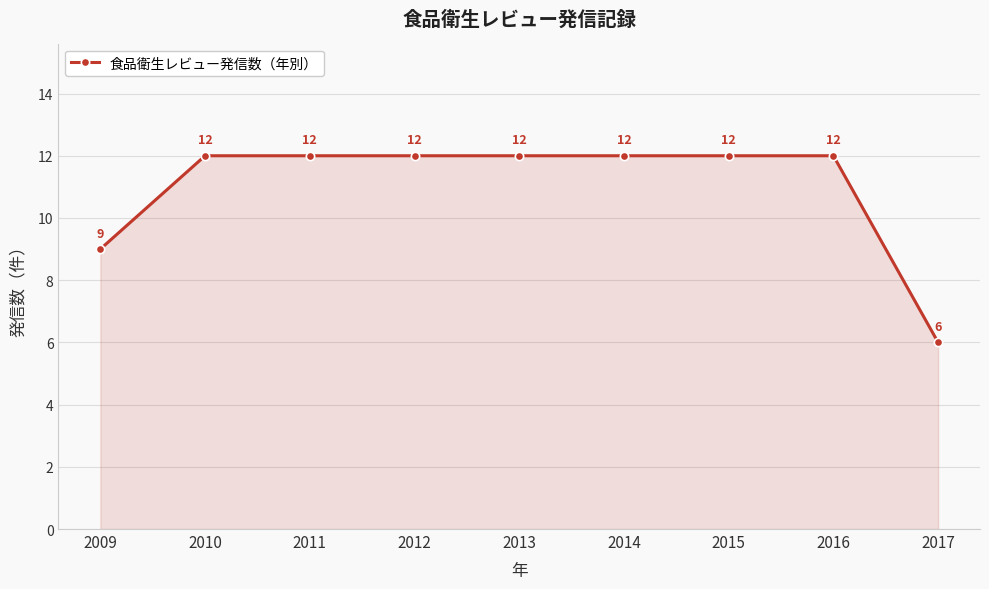

Where is the data nearest to the value 9?

2009